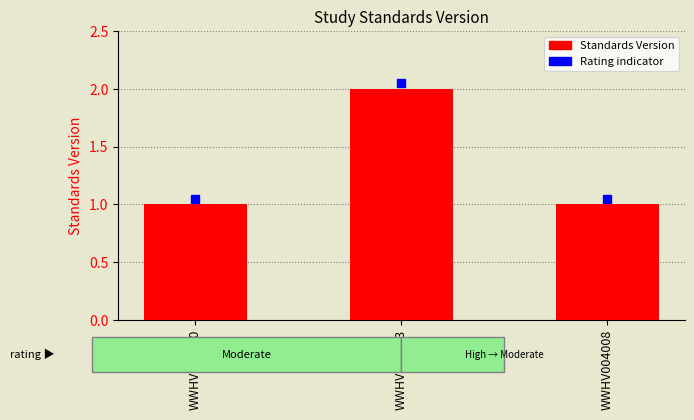

What is the average value?

1